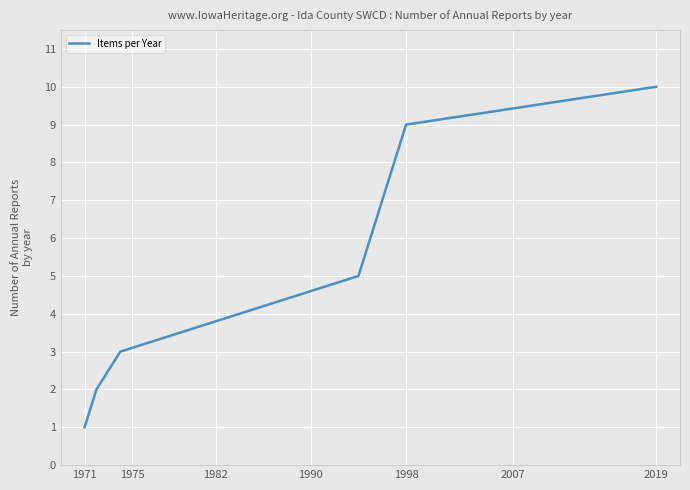

What is the maximum value shown in the chart?

10